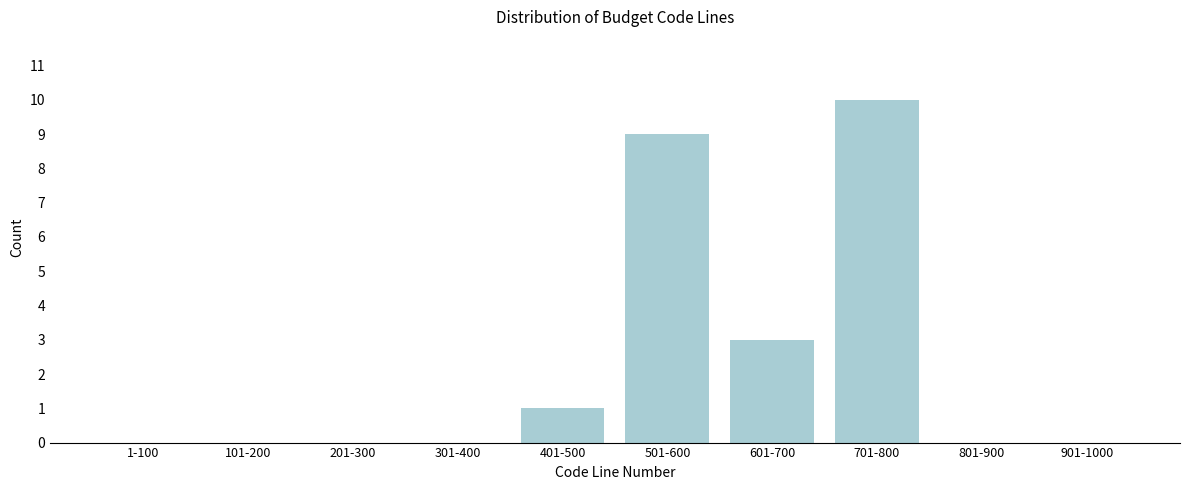

Reading left to right, transcribe all the data shown in this chart.

1-100=0	101-200=0	201-300=0	301-400=0	401-500=1	501-600=9	601-700=3	701-800=10	801-900=0	901-1000=0